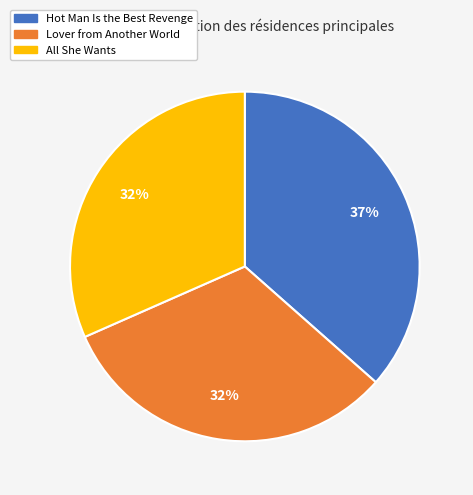

What is the largest slice in the pie chart?

Hot Man Is the Best Revenge